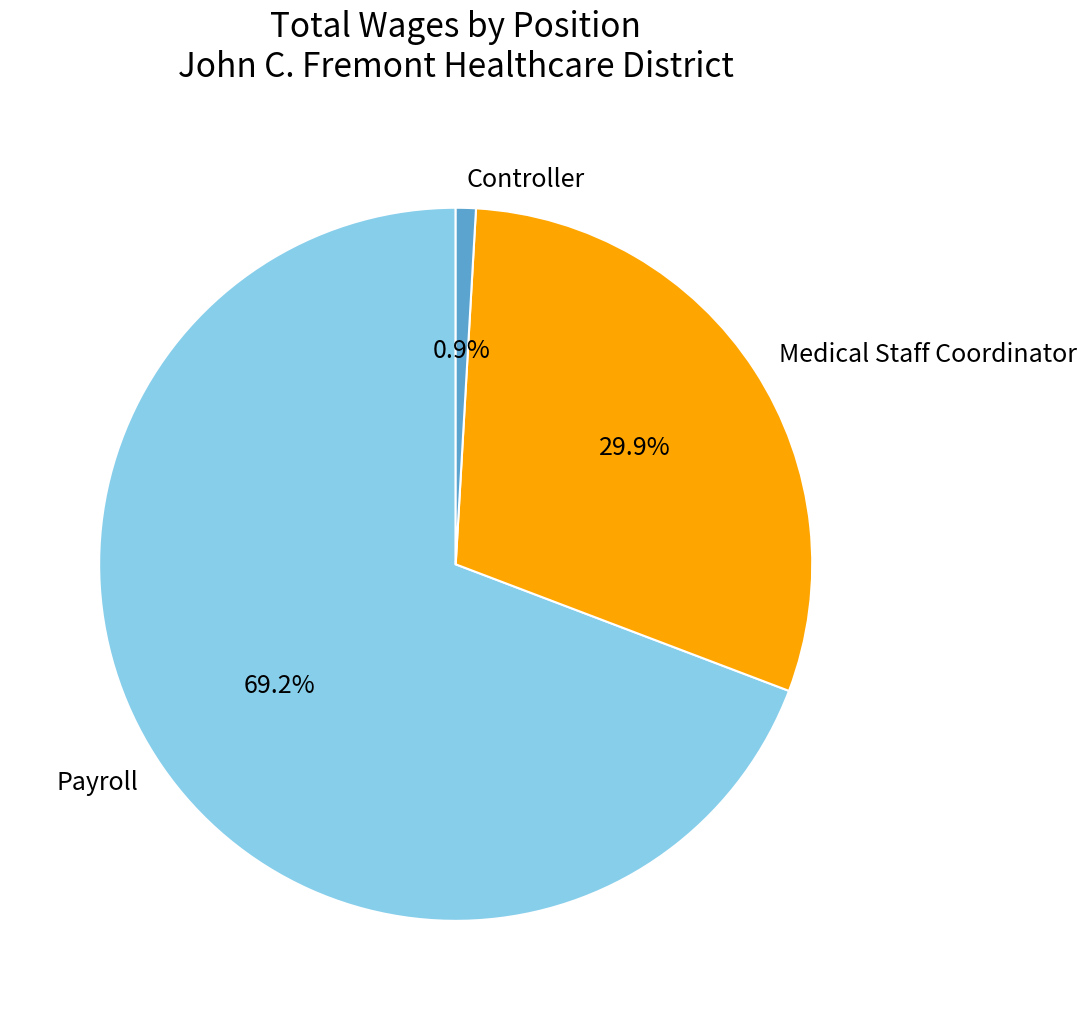

What percentage is NOT represented by Payroll?

30.8%